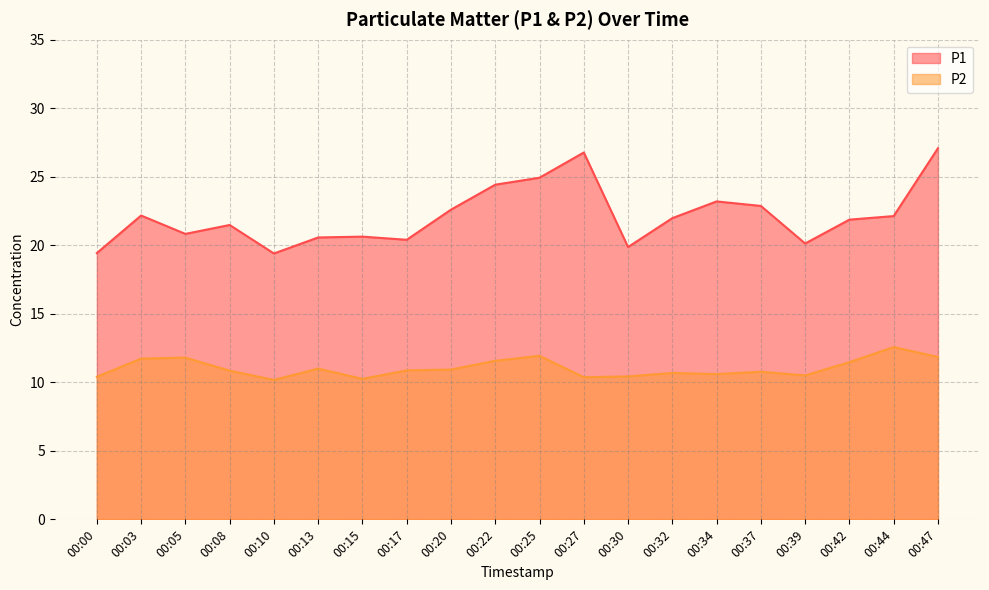

Which has a higher value, 00:08 or 00:05?

00:08